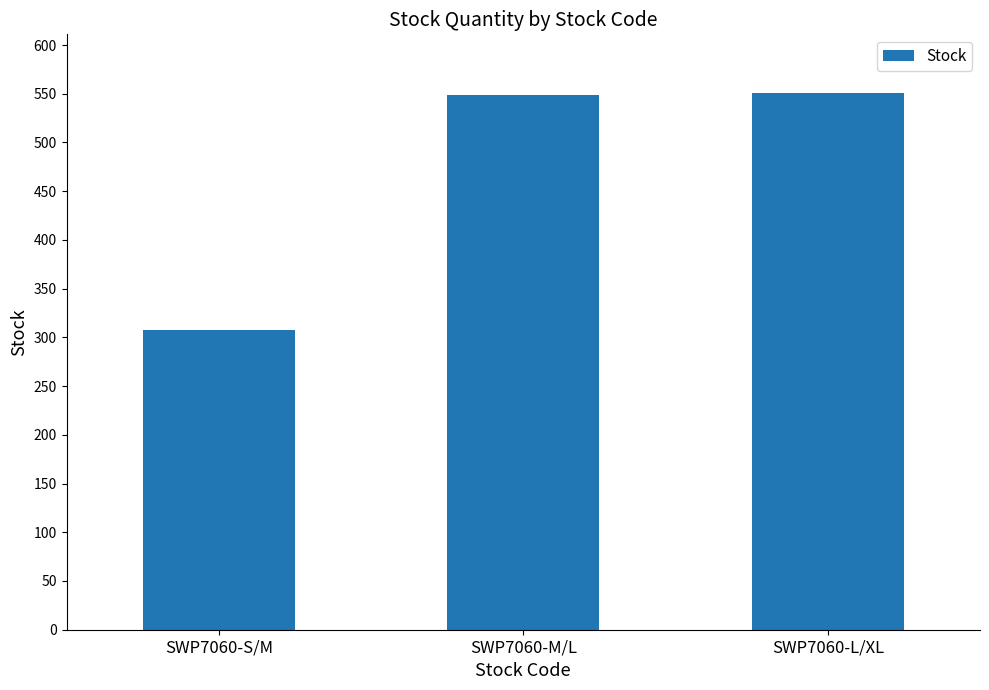

What is the difference between the second highest and minimum values?

241